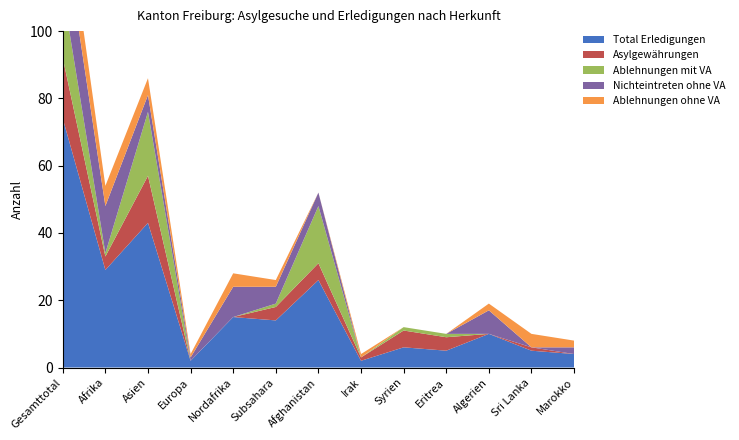

Reading right to left, what are all the values shown in this chart?

Total Erledigungen: Marokko=4	Sri Lanka=5	Algerien=10	Eritrea=5	Syrien=6	Irak=2	Afghanistan=26	Subsahara=14	Nordafrika=15	Europa=2	Asien=43	Afrika=29	Gesamttotal=74
Asylgewährungen: Marokko=0	Sri Lanka=1	Algerien=0	Eritrea=4	Syrien=5	Irak=1	Afghanistan=5	Subsahara=4	Nordafrika=0	Europa=0	Asien=14	Afrika=4	Gesamttotal=18
Ablehnungen mit VA: Marokko=0	Sri Lanka=0	Algerien=0	Eritrea=1	Syrien=1	Irak=0	Afghanistan=17	Subsahara=1	Nordafrika=0	Europa=0	Asien=19	Afrika=1	Gesamttotal=20
Nichteintreten ohne VA: Marokko=2	Sri Lanka=0	Algerien=7	Eritrea=0	Syrien=0	Irak=0	Afghanistan=4	Subsahara=5	Nordafrika=9	Europa=1	Asien=5	Afrika=14	Gesamttotal=20
Ablehnungen ohne VA: Marokko=2	Sri Lanka=4	Algerien=2	Eritrea=0	Syrien=0	Irak=1	Afghanistan=0	Subsahara=2	Nordafrika=4	Europa=1	Asien=5	Afrika=6	Gesamttotal=12